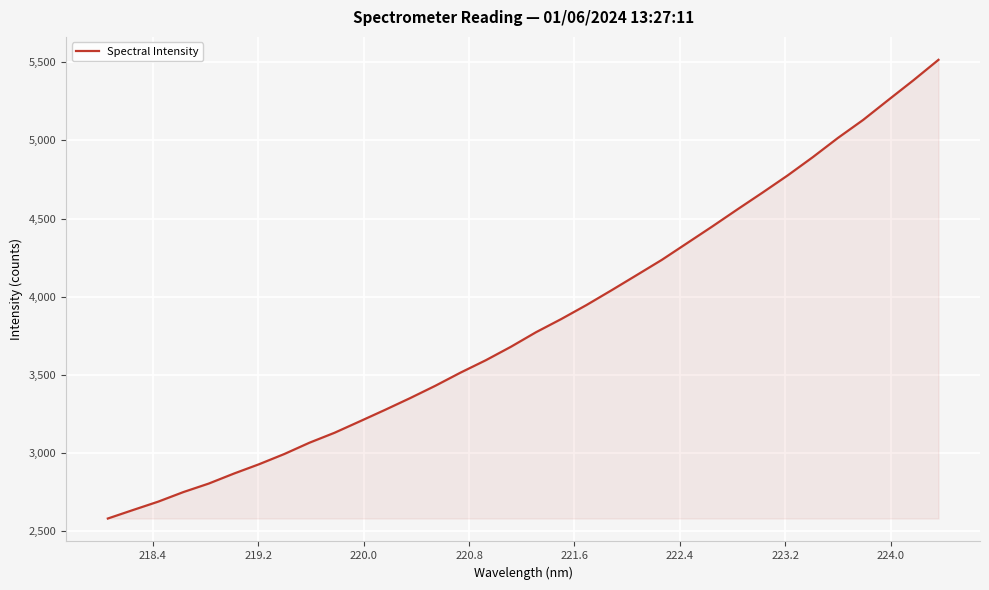

What is the greatest value displayed?

5516.6